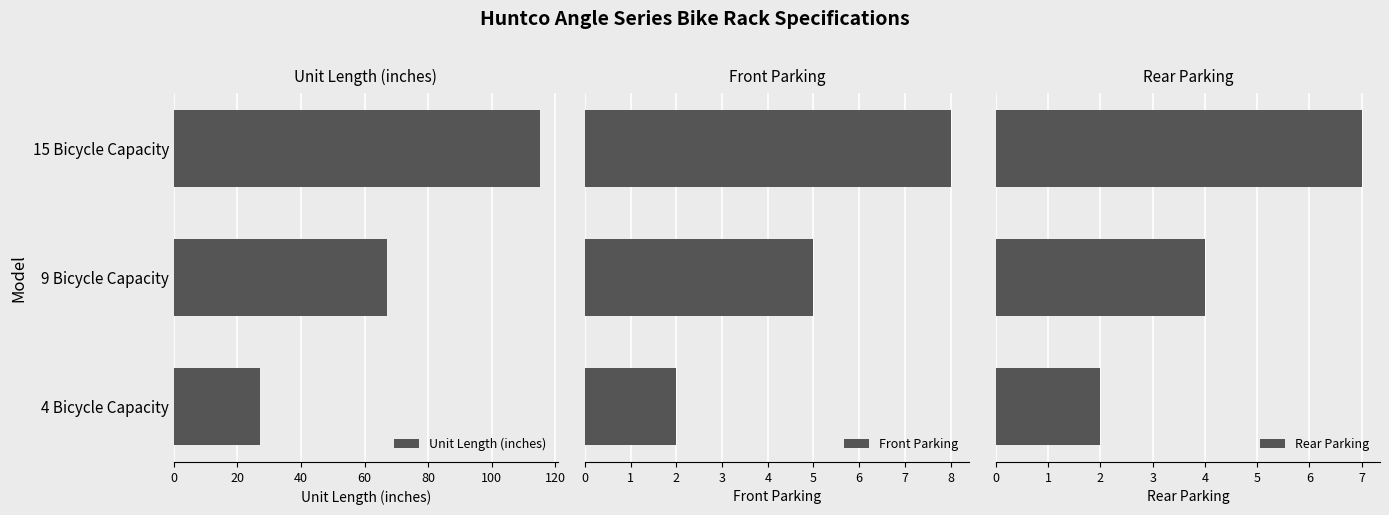

What is the maximum value shown in the chart?

115